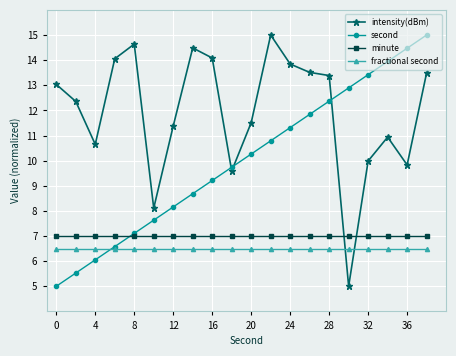

What is the smallest value displayed?

5.0